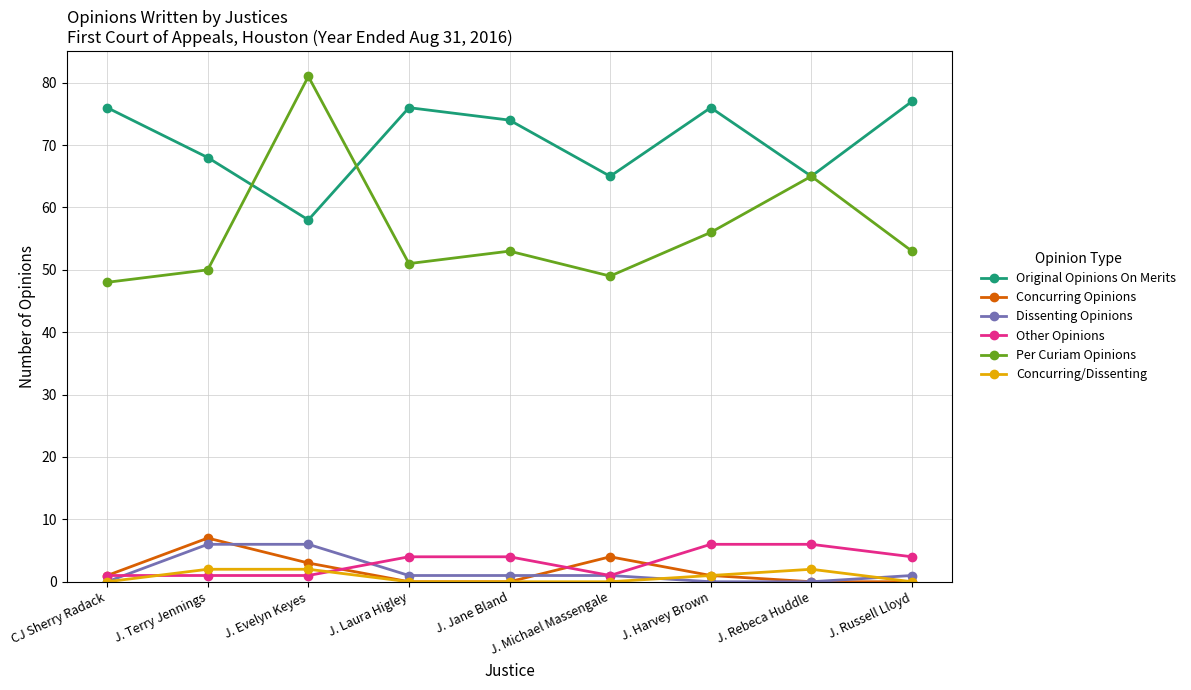

What is the label of the 5th point from the left?

J. Jane Bland